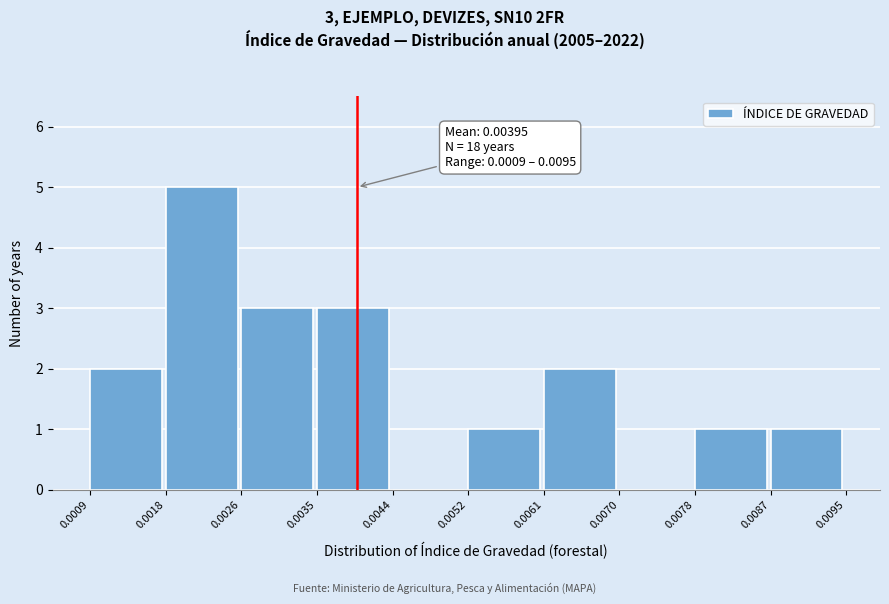

Which range on the x-axis has the tallest bar?

0.0018 to 0.0026